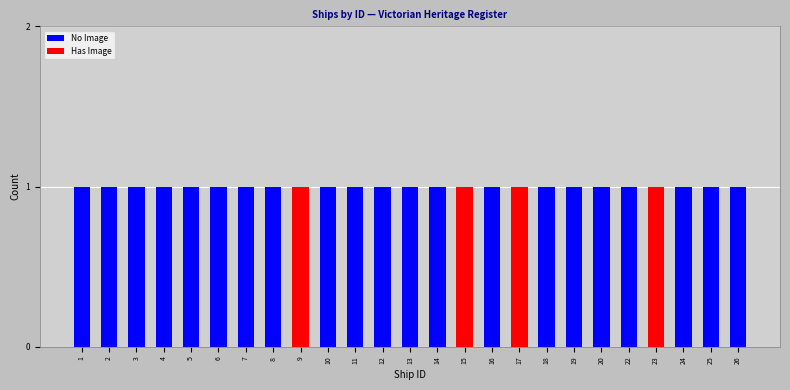

True or false: No Image has a value of 0 at 12.

False